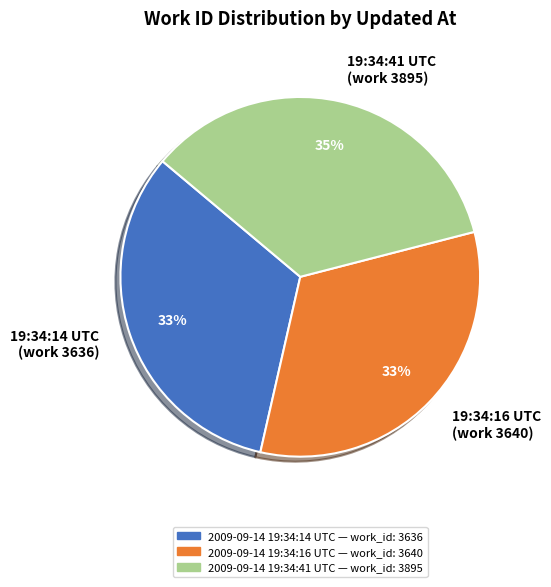

Combined, do 19:34:41 UTC (work 3895) and 19:34:16 UTC (work 3640) account for over 50%?

Yes